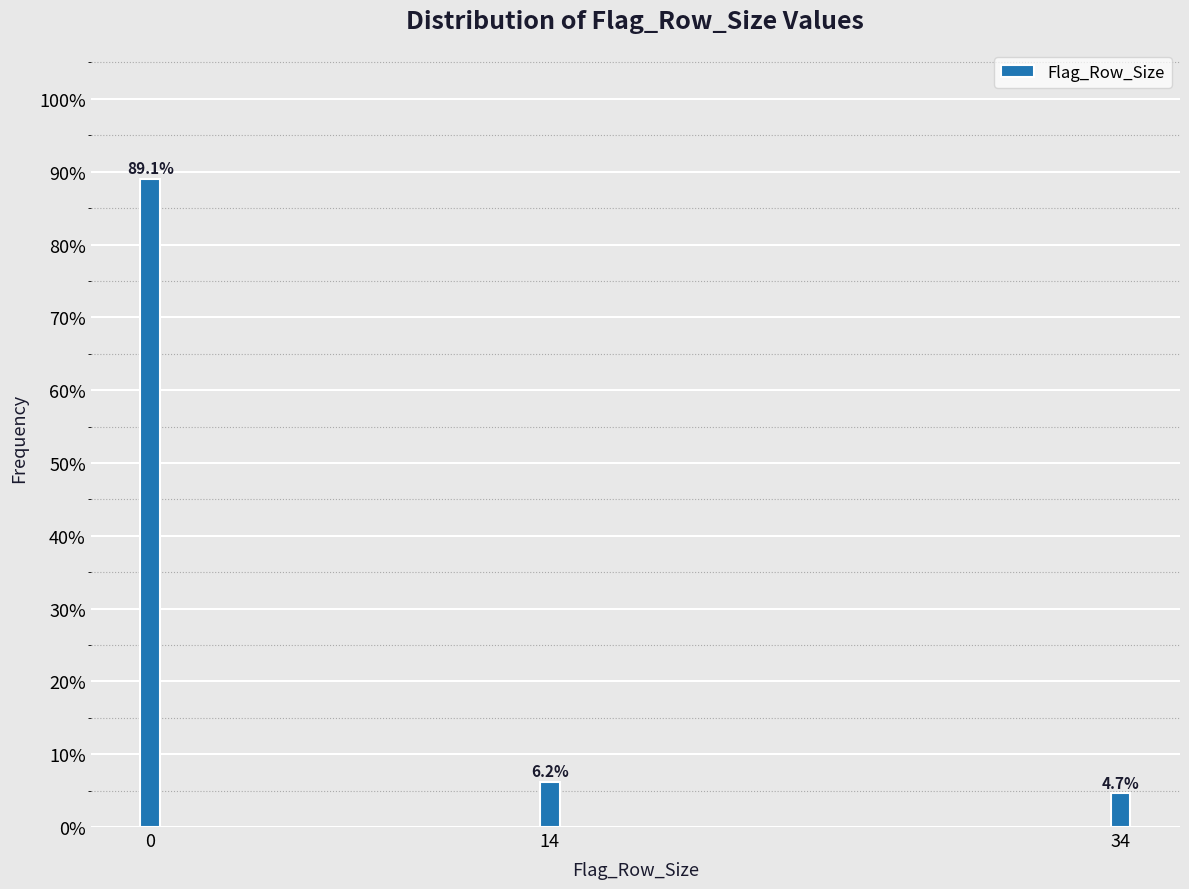

True or false: the data shows 22.3 at 0.

False